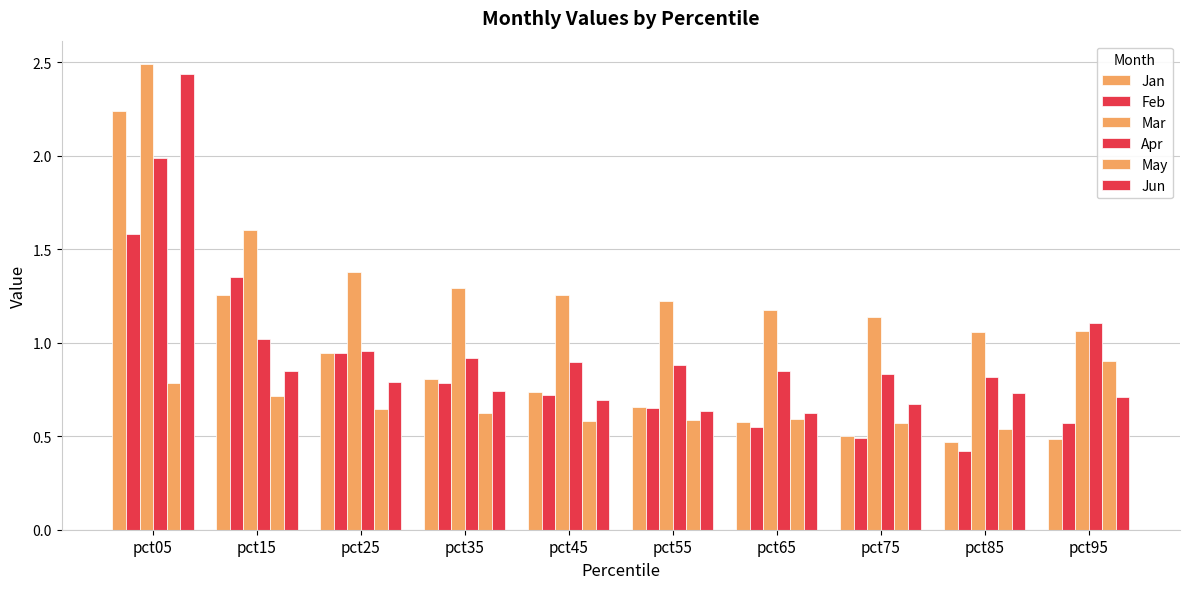

Count the number of categories in the chart.

10